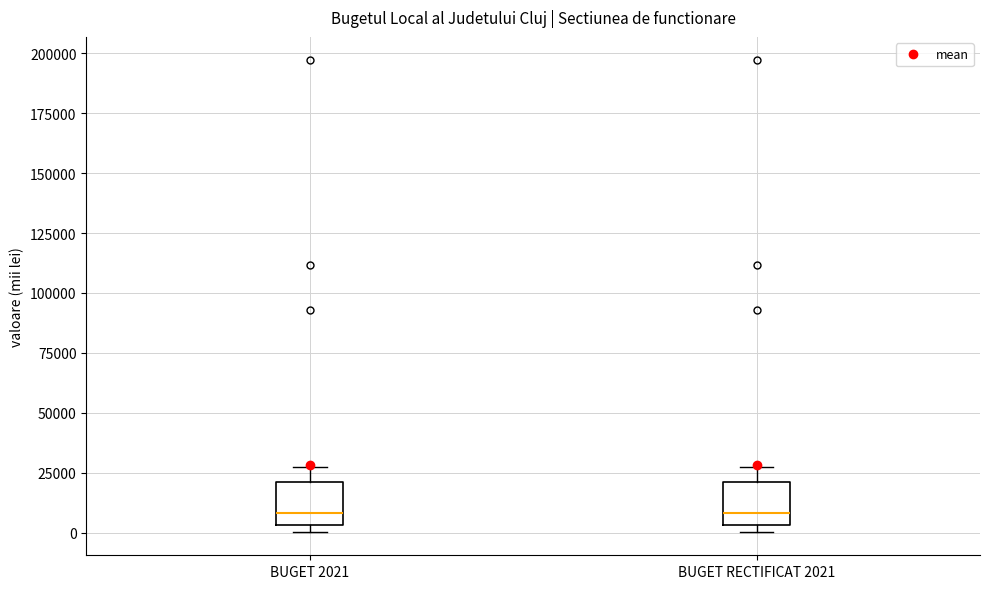

Reading left to right, transcribe this box plot: for each box, give where its median line is, the range the box spans, and where its two whiskers end, as read against the y-axis. The values are not printed on the chart, so give them approximately, as read against the axis.

BUGET 2021: median 10000, box 5000 to 20000, whiskers 0 to 30000
BUGET RECTIFICAT 2021: median 10000, box 5000 to 20000, whiskers 0 to 30000